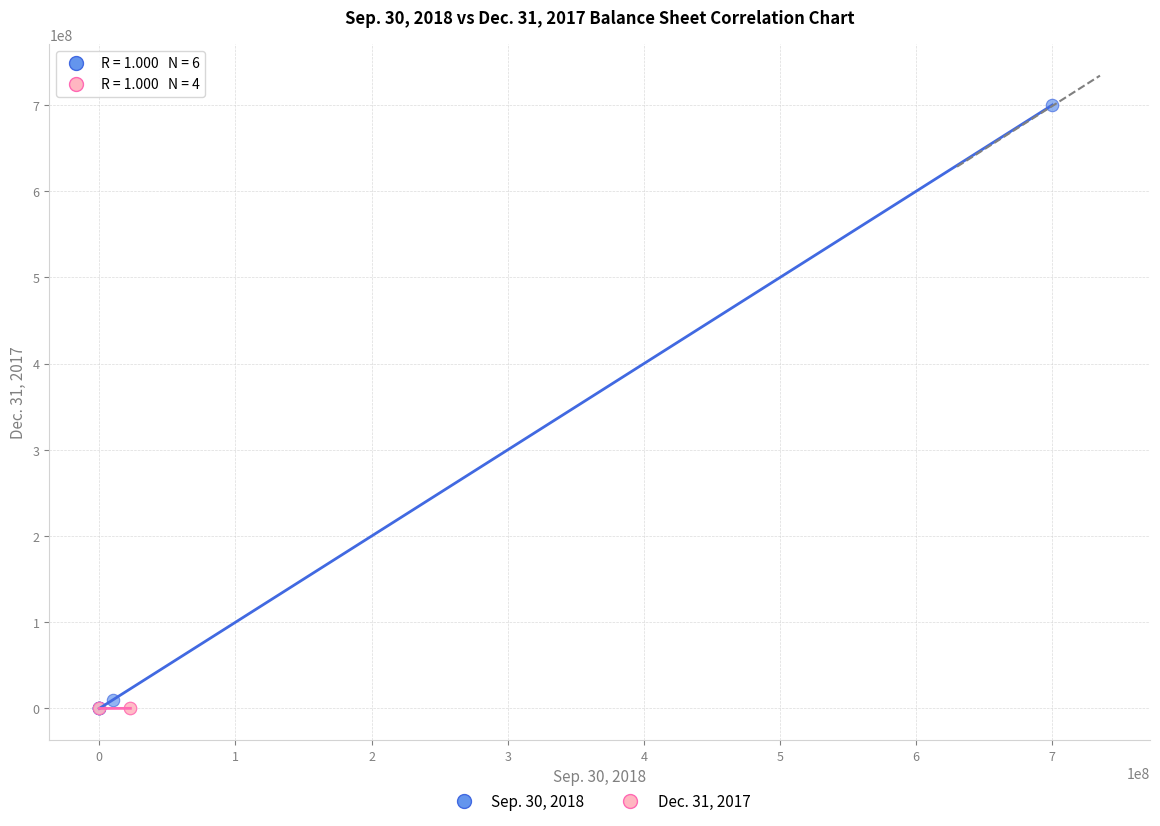

Which series reaches the maximum Y coordinate?

Sep. 30, 2018